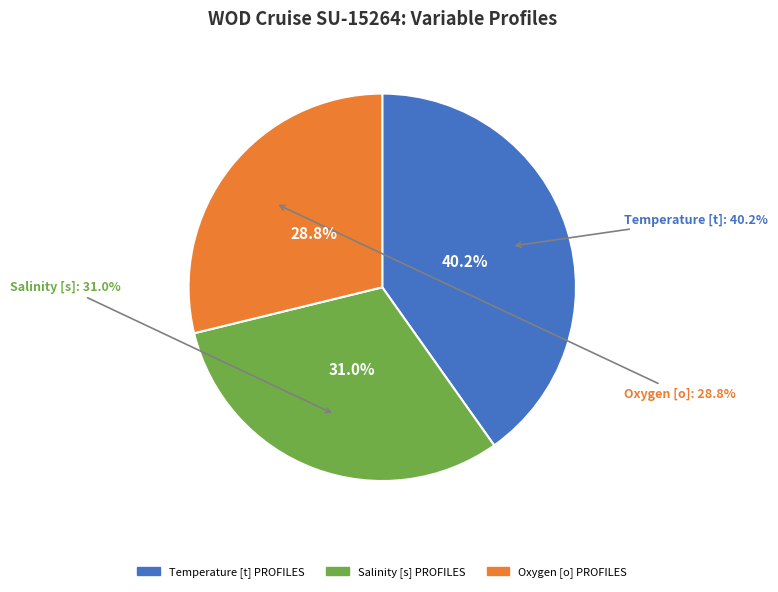

The Salinity [s] PROFILES slice represents 17% of the pie. True or false?

False